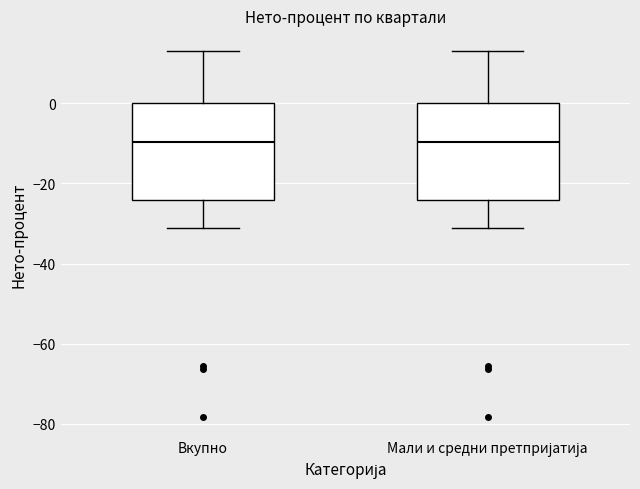

Where does the median line of the box for Мали и средни претпријатија sit on the y-axis? The values are not printed on the chart, so give them approximately, as read against the axis.

-10